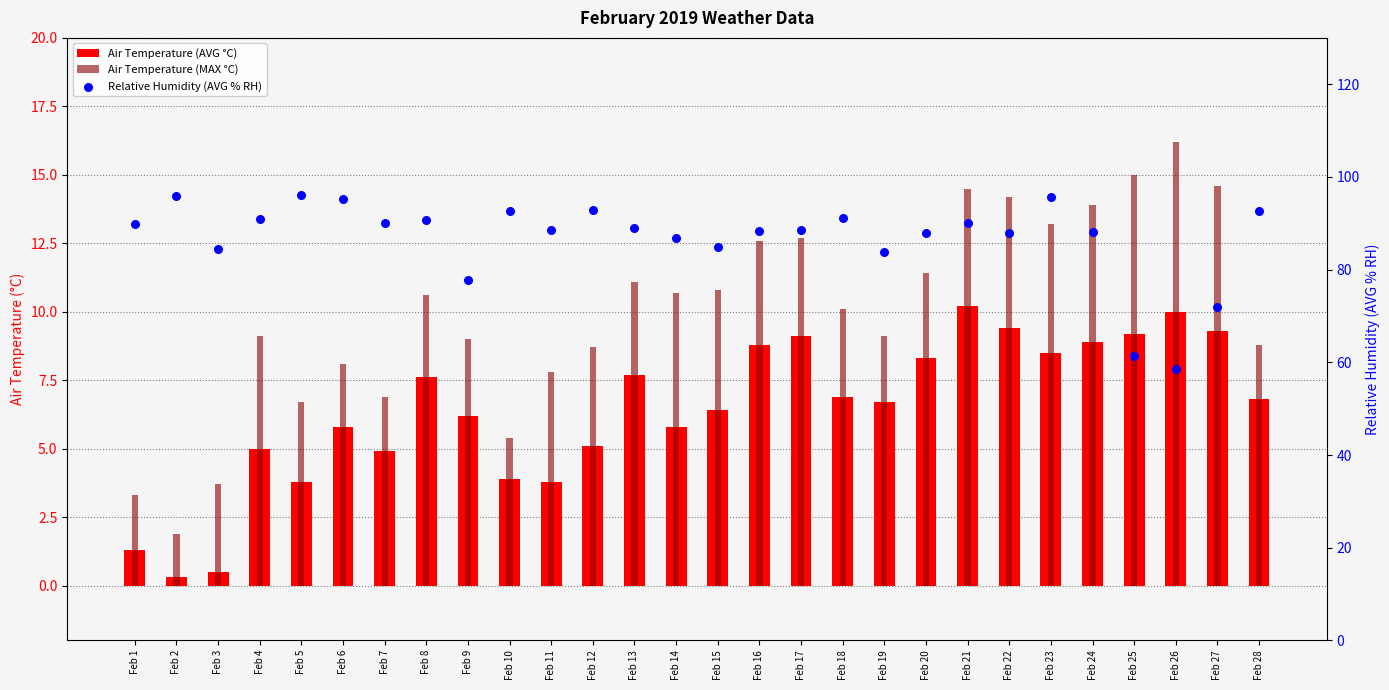

At how many categories does at least one series exceed 76?

25